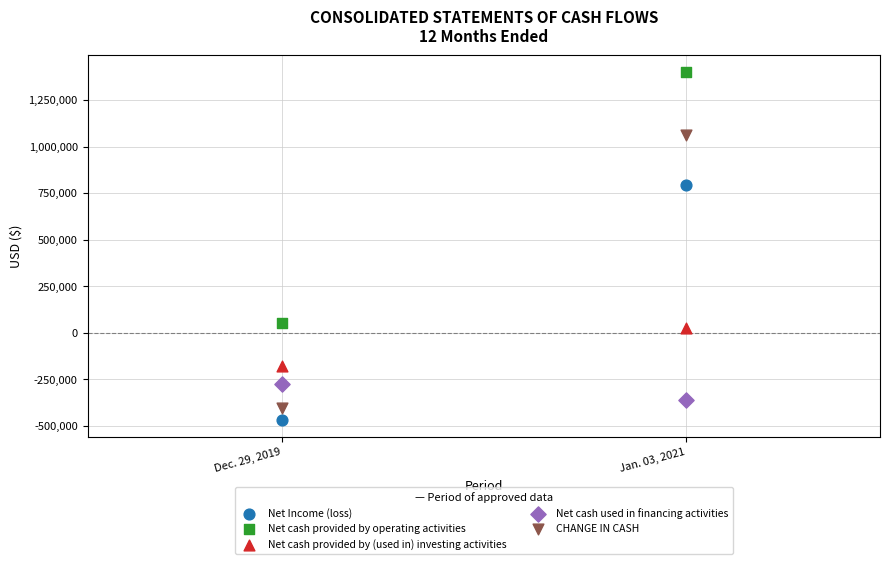

Across all data points, what is the average Y value?

164074